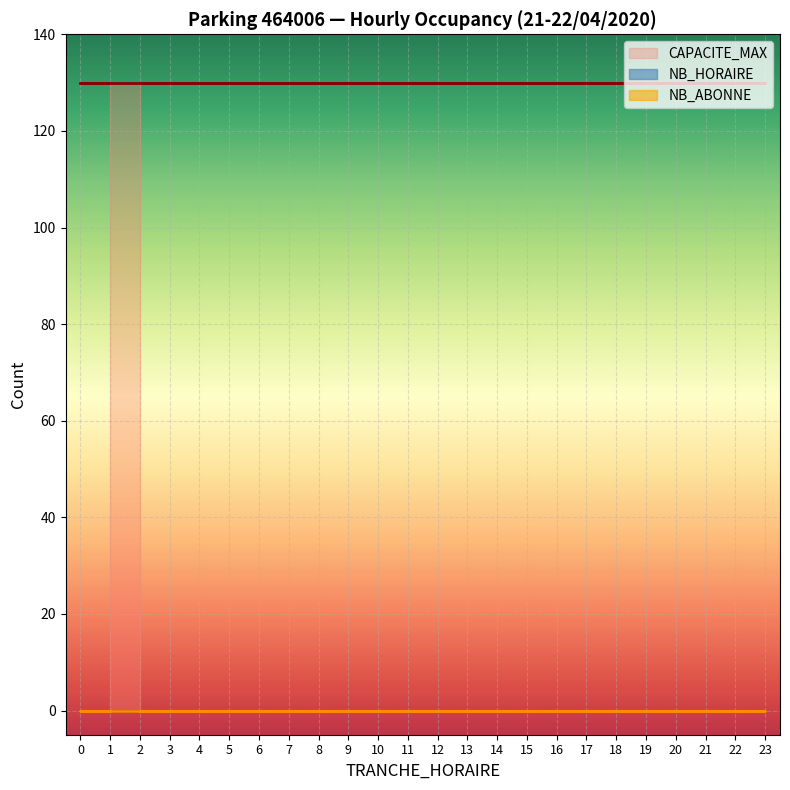

Is the value of NB_HORAIRE at 22 greater than the value of CAPACITE_MAX at 22?

No